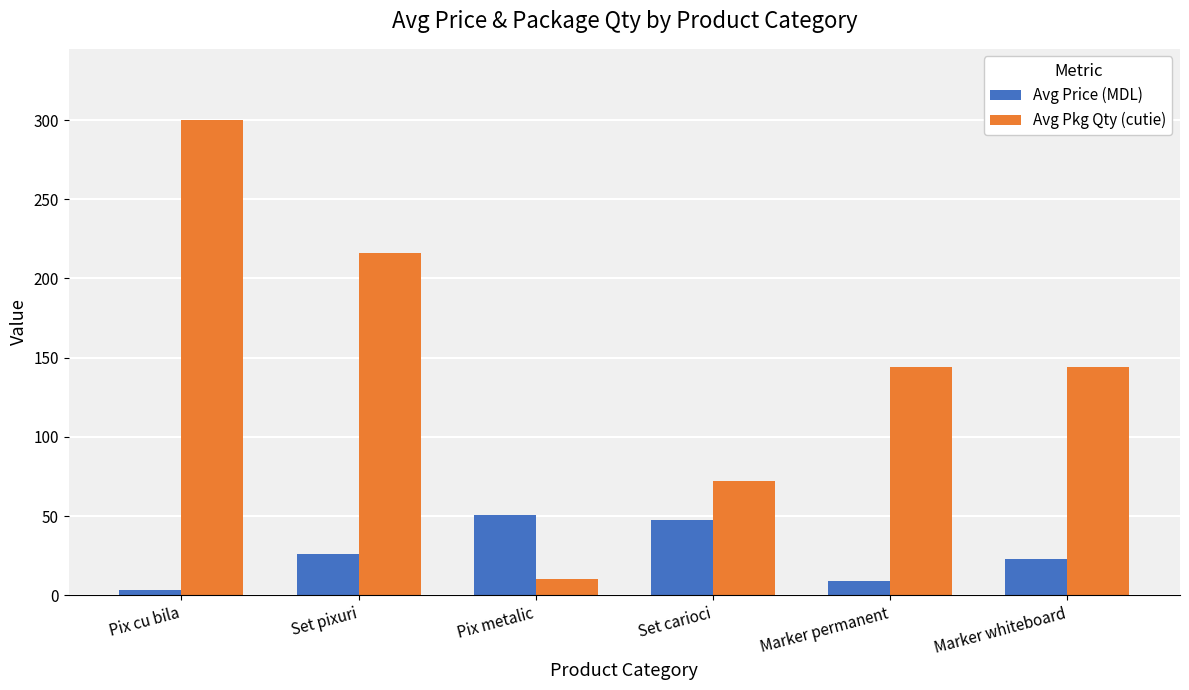

What is the difference between the highest and lowest values at Marker whiteboard?

121.2